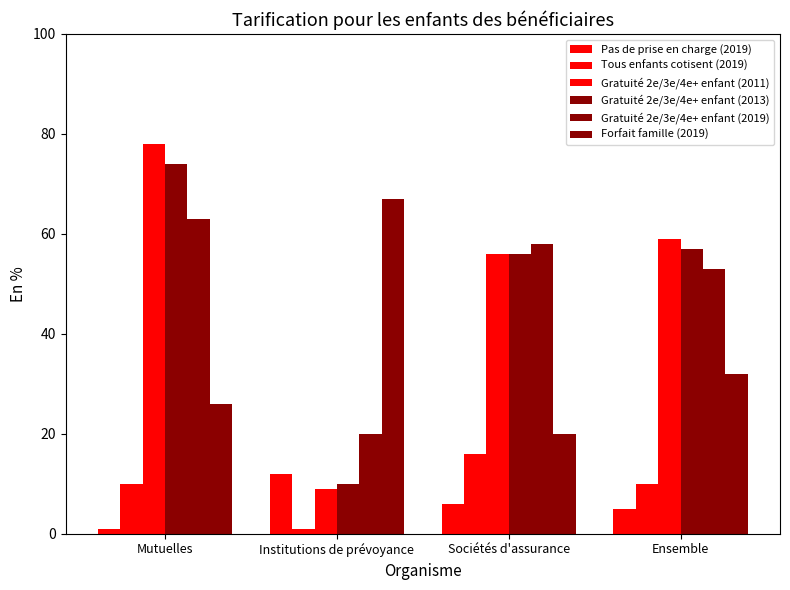

Reading left to right, transcribe all the data shown in this chart.

Pas de prise en charge (2019): Mutuelles=1	Institutions de prévoyance=12	Sociétés d'assurance=6	Ensemble=5
Tous enfants cotisent (2019): Mutuelles=10	Institutions de prévoyance=1	Sociétés d'assurance=16	Ensemble=10
Gratuité 2e/3e/4e+ enfant (2011): Mutuelles=78	Institutions de prévoyance=9	Sociétés d'assurance=56	Ensemble=59
Gratuité 2e/3e/4e+ enfant (2013): Mutuelles=74	Institutions de prévoyance=10	Sociétés d'assurance=56	Ensemble=57
Gratuité 2e/3e/4e+ enfant (2019): Mutuelles=63	Institutions de prévoyance=20	Sociétés d'assurance=58	Ensemble=53
Forfait famille (2019): Mutuelles=26	Institutions de prévoyance=67	Sociétés d'assurance=20	Ensemble=32